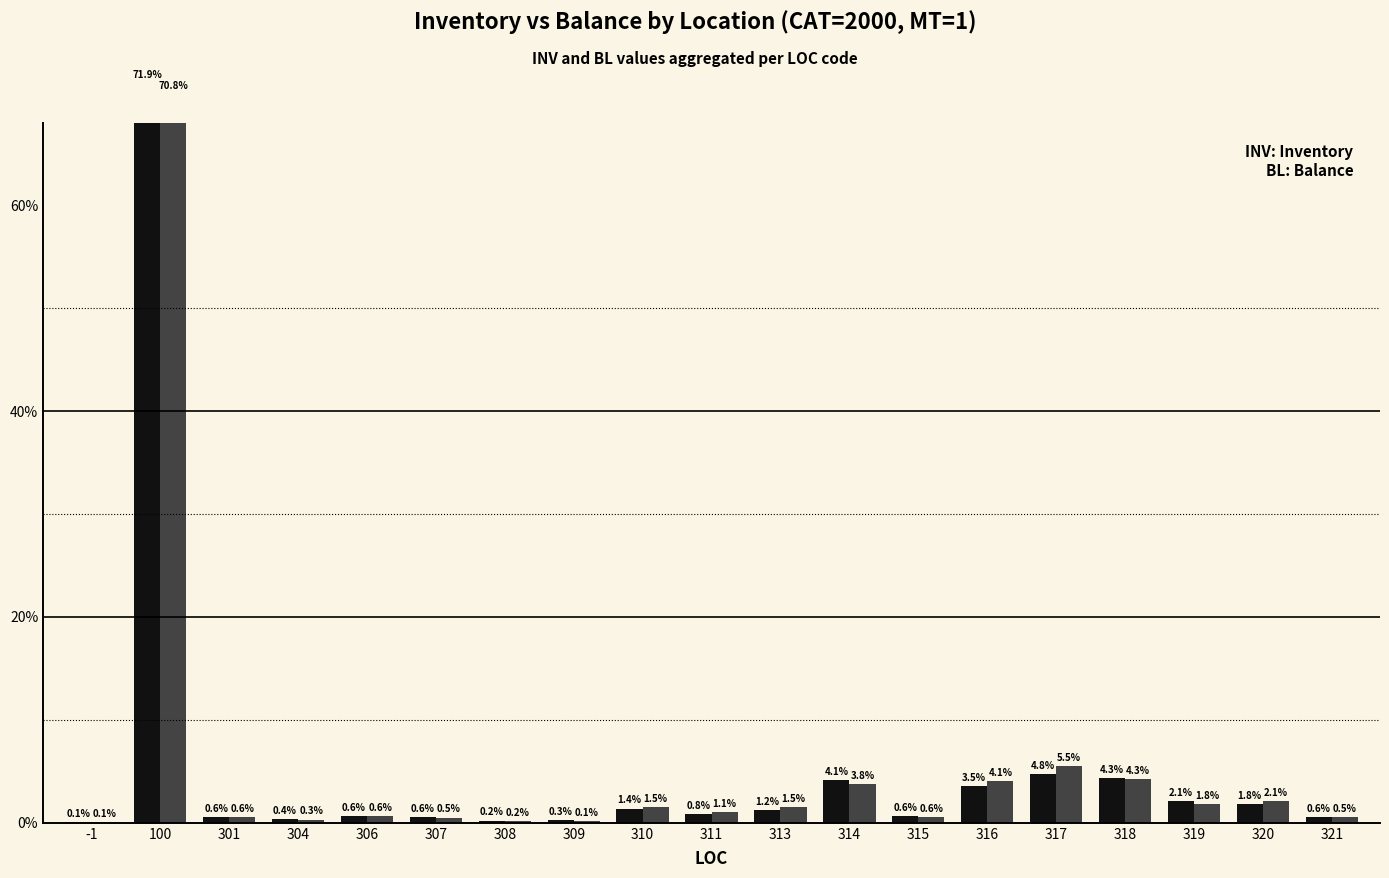

What is the difference between the maximum and second lowest values in the INV series?

71.7